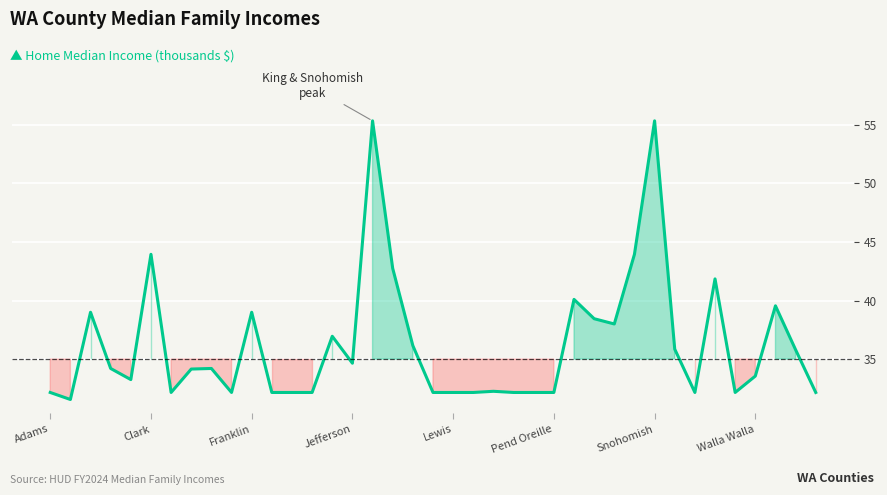

What is the maximum value shown in the chart?

55.4